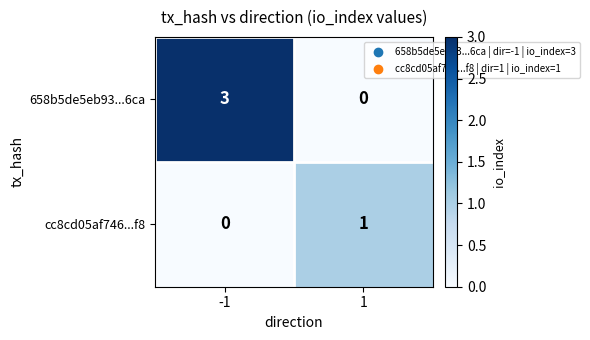

Rank the series at 1 from highest to lowest value.

cc8cd05af746...f8, 658b5de5eb93...6ca